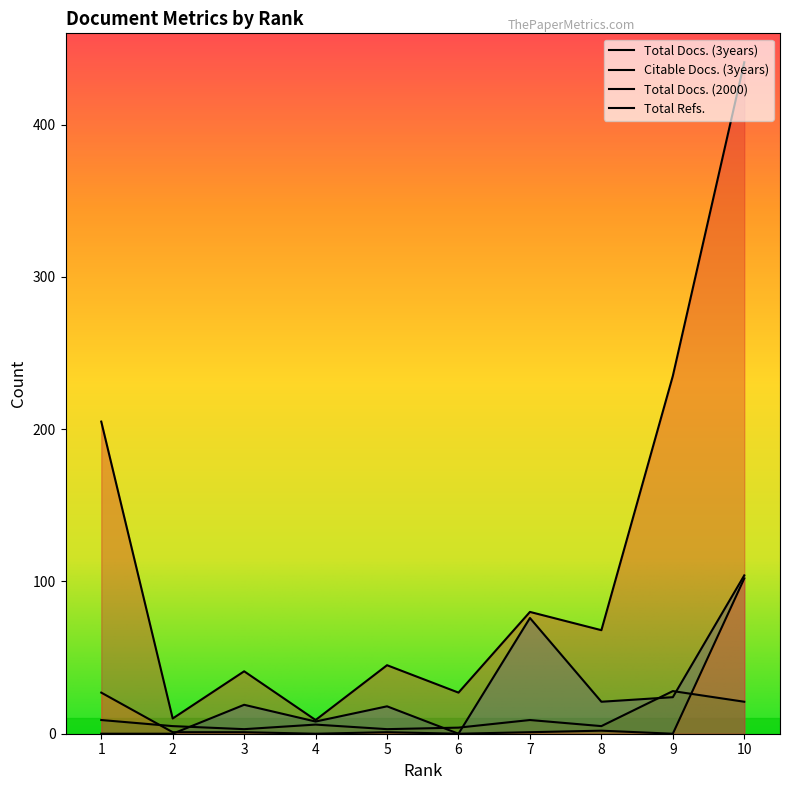

What is the highest value of the Total Refs. series?

441